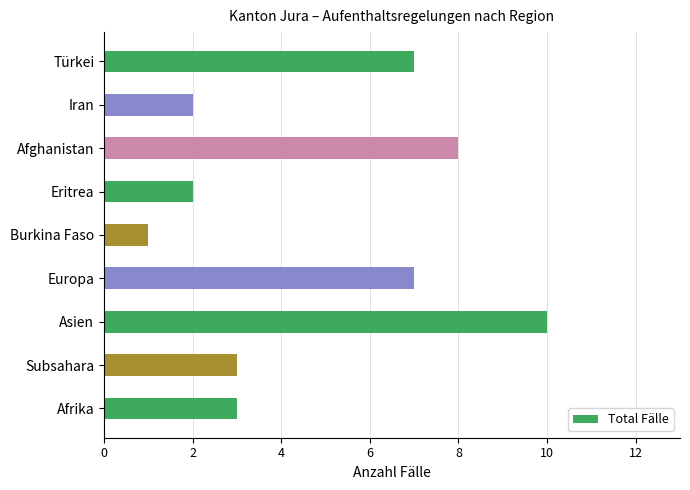

Are the bars grouped side by side (vs. stacked)?

No